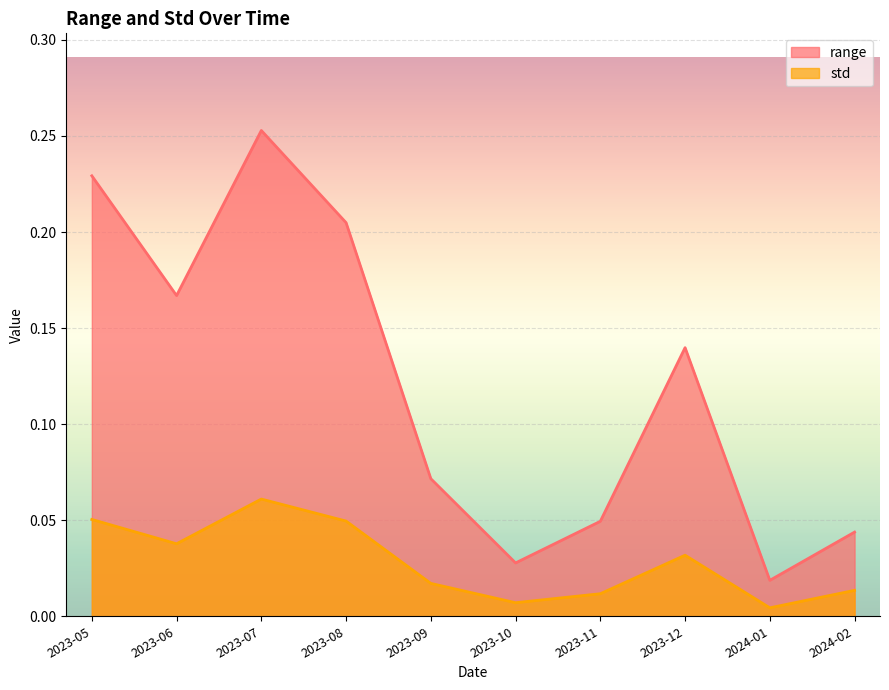

Where is std nearest to the value 0?

2024-01